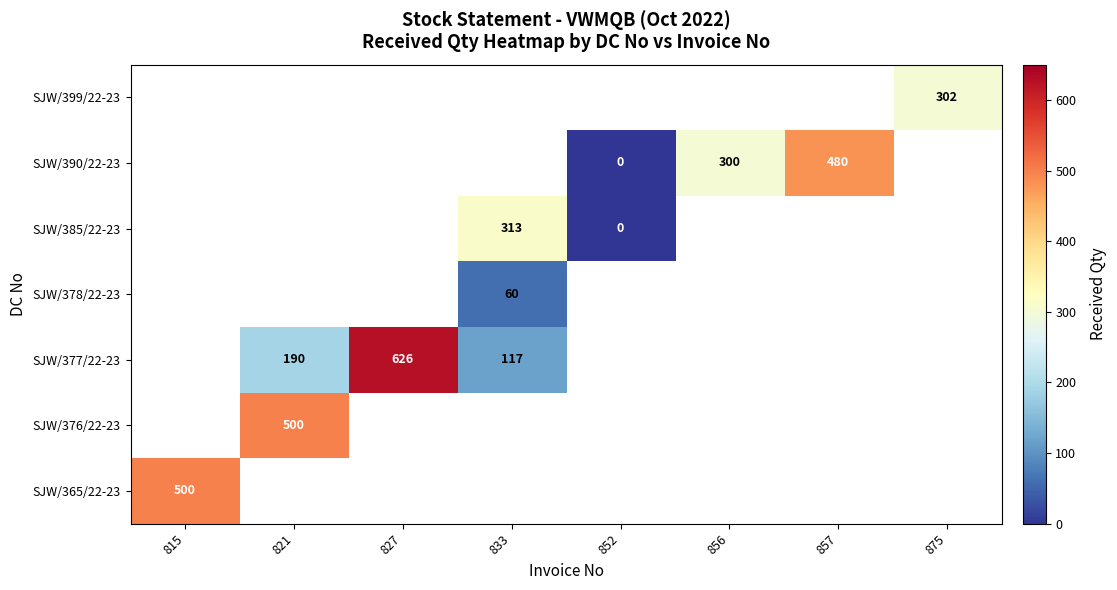

Between 827 and 821, which is larger?

821